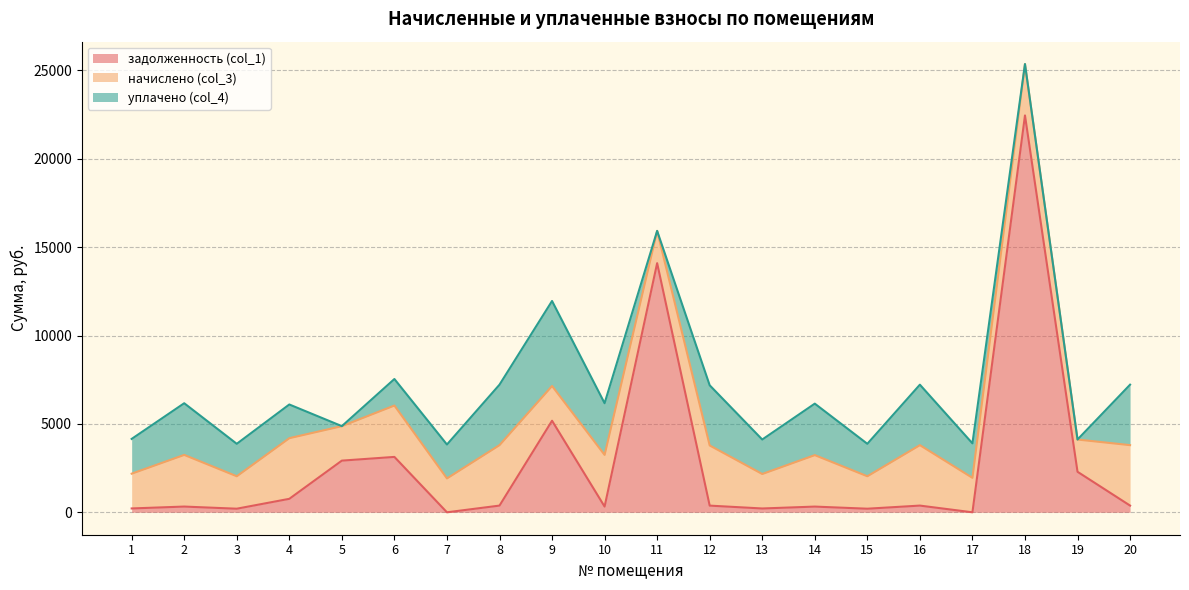

At how many categories does at least one series exceed 12324?

2